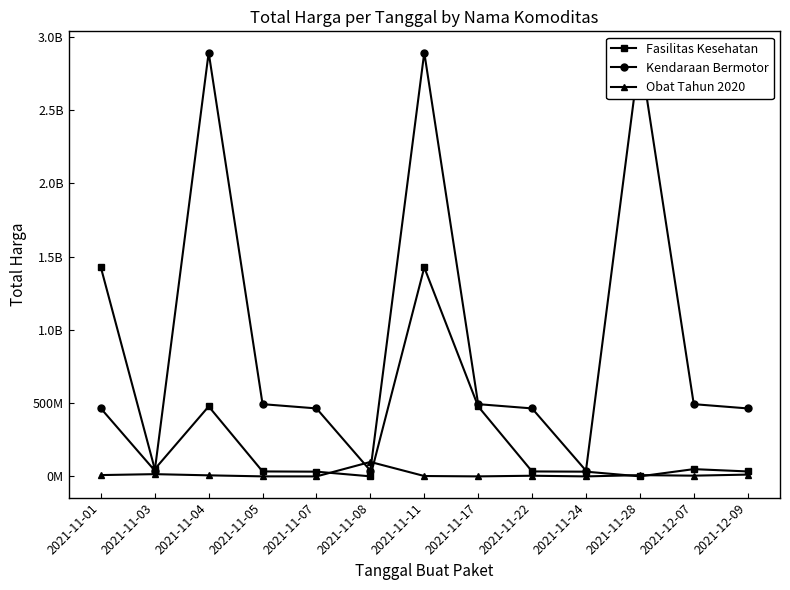

After their last crossing, which series has the higher values: Fasilitas Kesehatan or Obat Tahun 2020?

Fasilitas Kesehatan